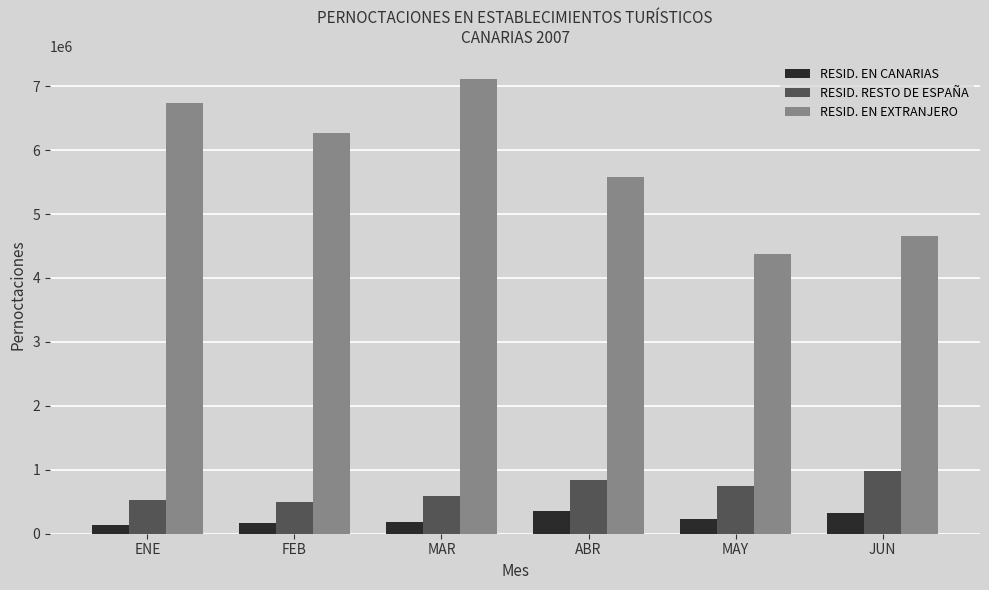

How many groups of bars are there?

6